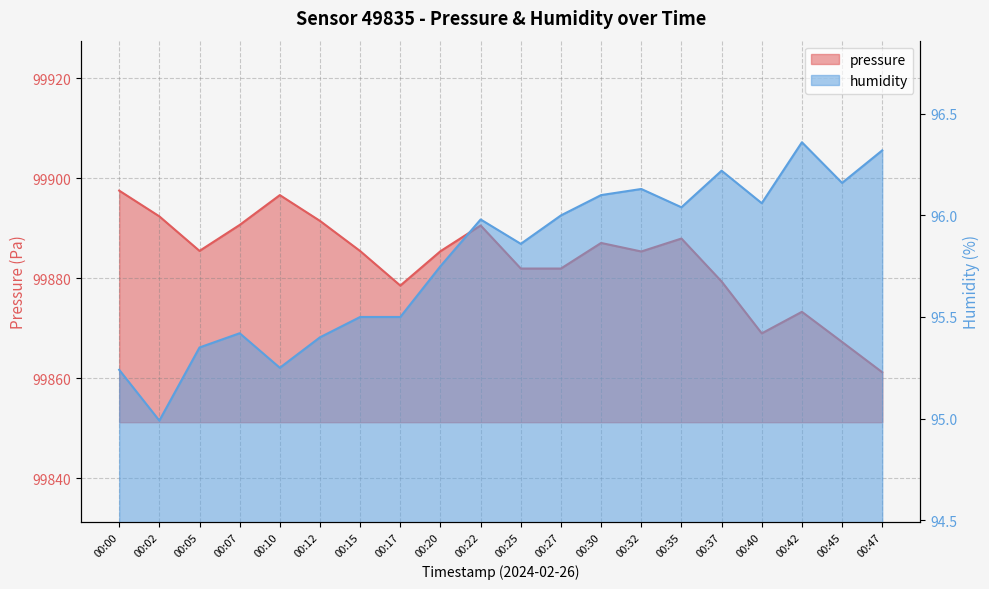

Rank the series by their maximum value, from lowest to highest.

humidity, pressure